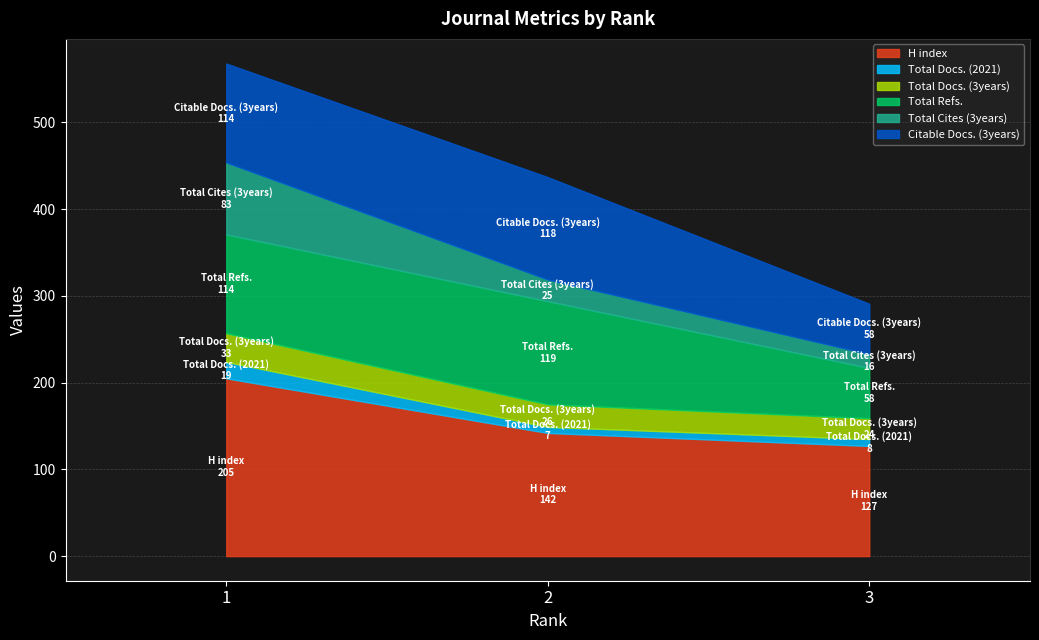

Which series has the largest total across all categories?

H index